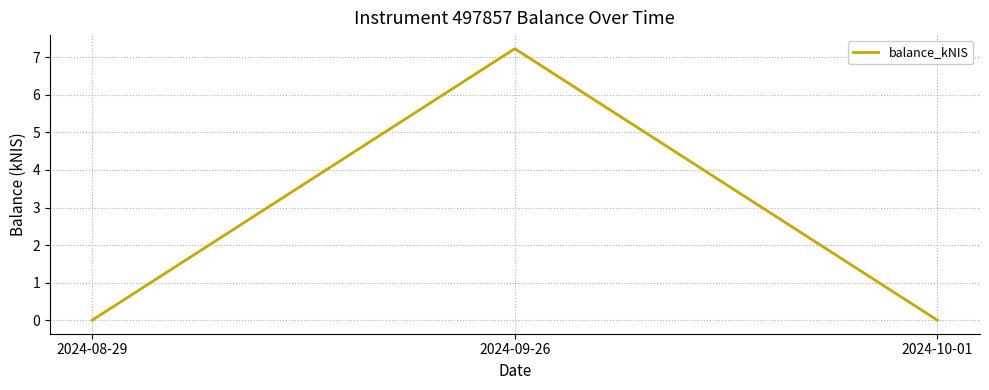

What is the sum of all values?

7.2